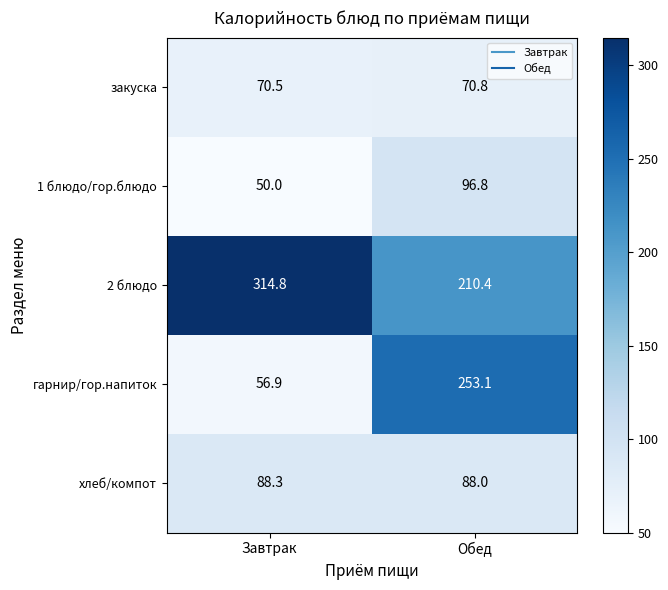

What is the smallest value displayed?

50.0